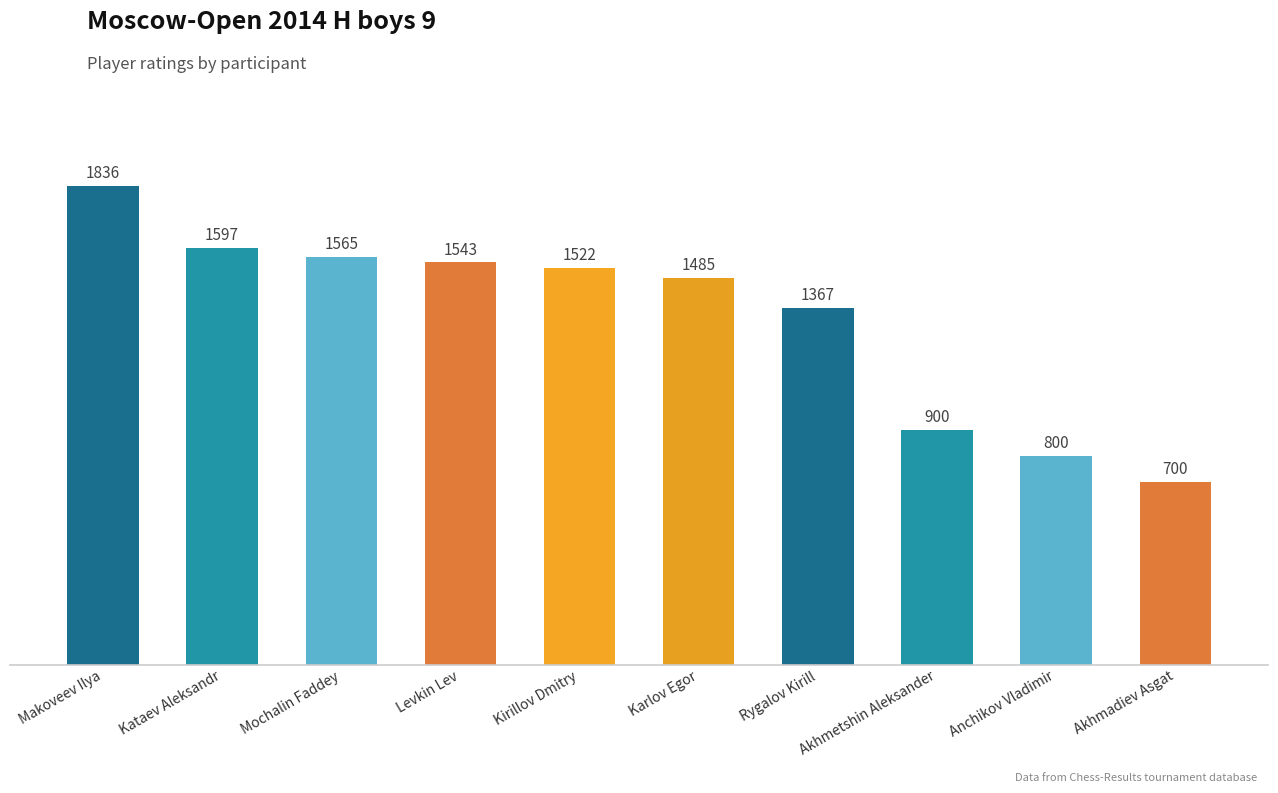

Rank the categories by value from lowest to highest.

Akhmadiev Asgat, Anchikov Vladimir, Akhmetshin Aleksander, Rygalov Kirill, Karlov Egor, Kirillov Dmitry, Levkin Lev, Mochalin Faddey, Kataev Aleksandr, Makoveev Ilya